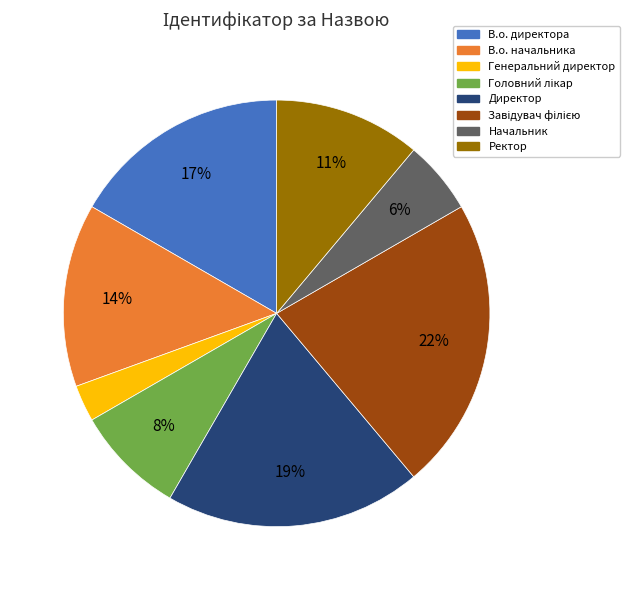

True or false: Директор accounts for 19% of the total.

True